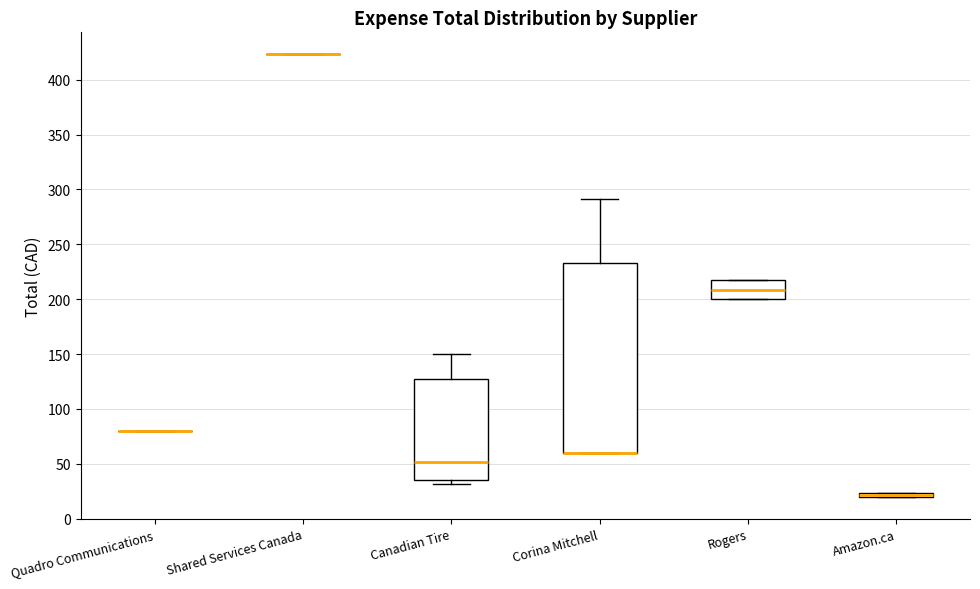

Which box is the tallest, from its lower edge to its upper edge?

Corina Mitchell